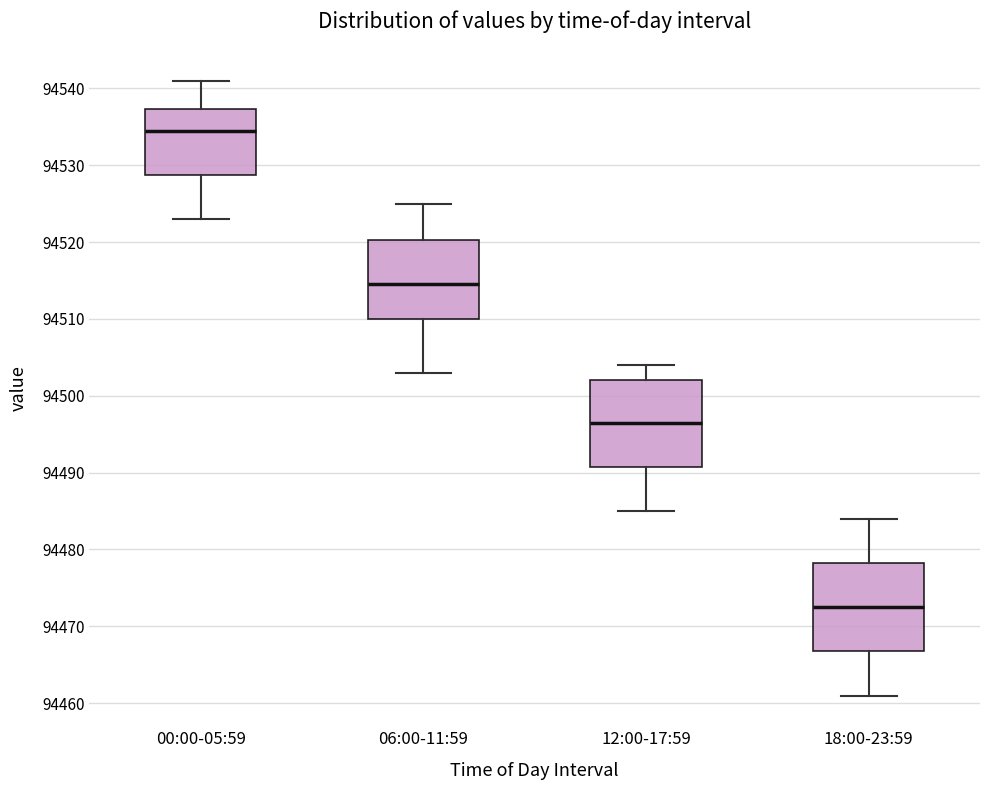

Which box's median line is the lowest?

18:00-23:59